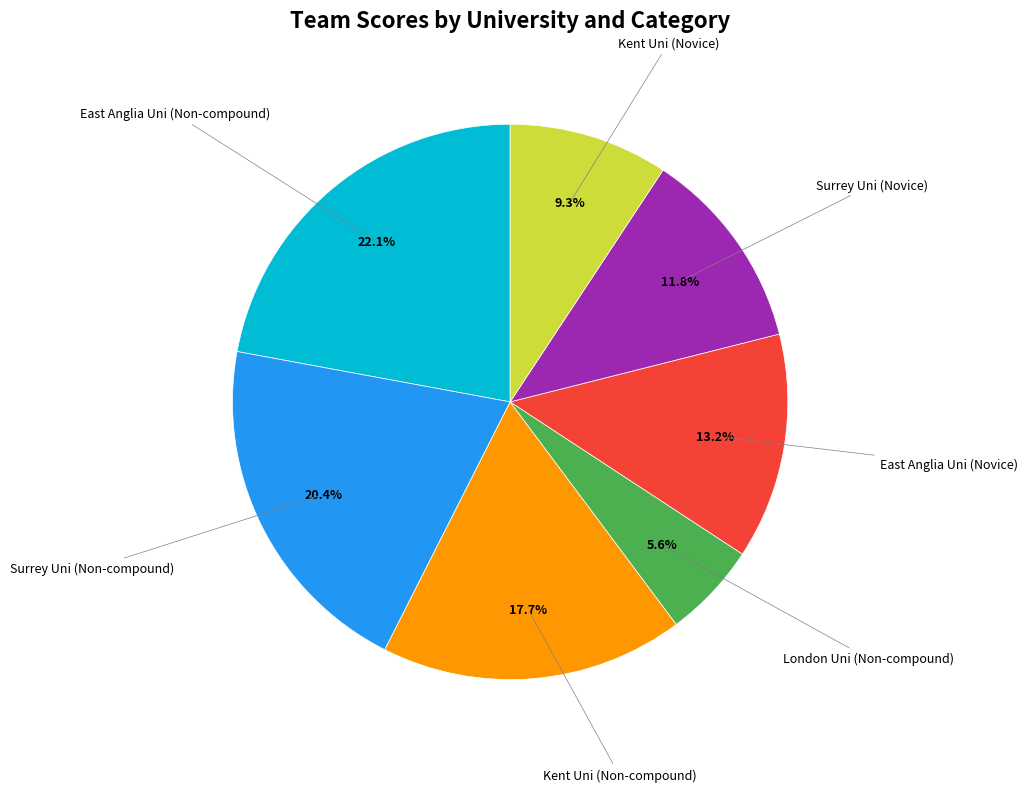

To the nearest percent, what is the average slice percentage?

14%